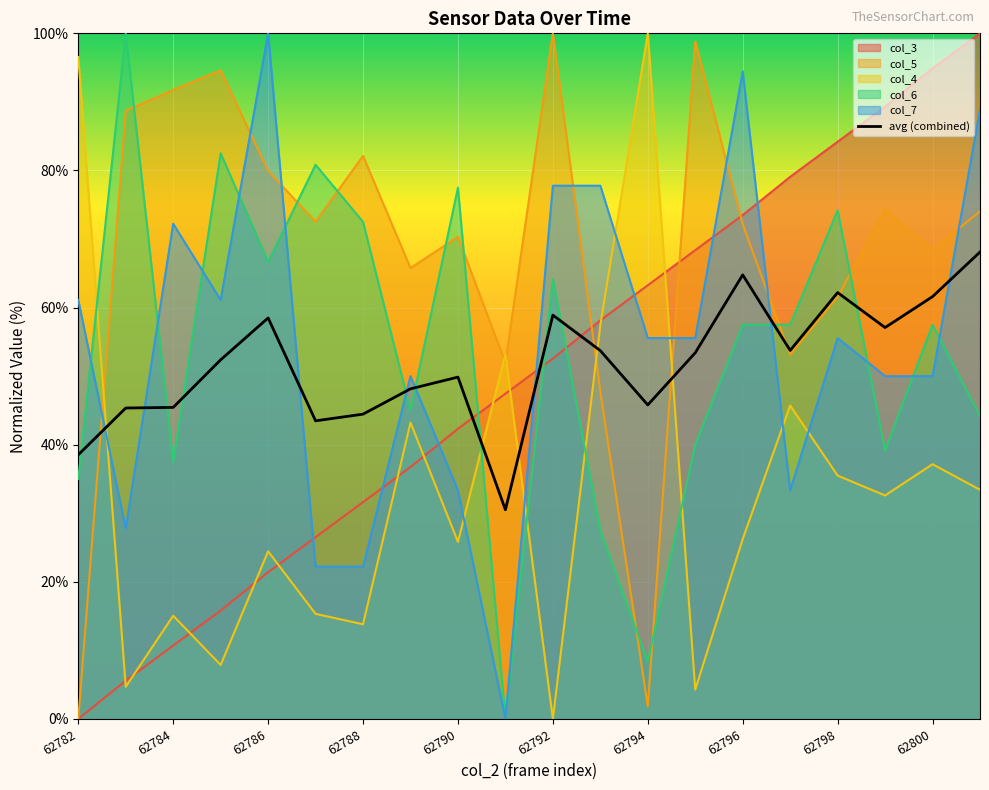

Which series has the largest total across all categories?

col_5